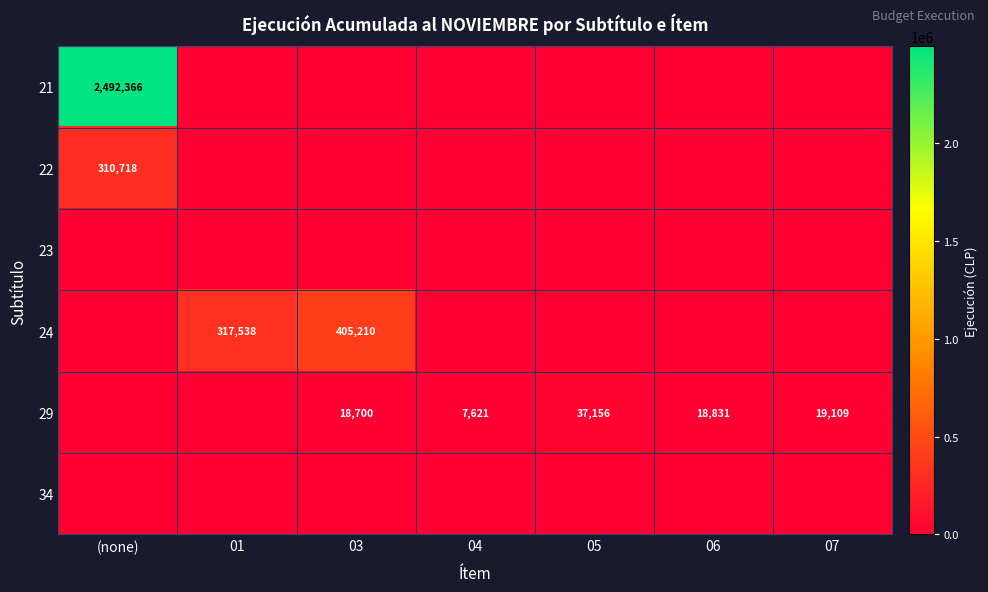

True or false: 22 has a value of 310718 at (none).

True